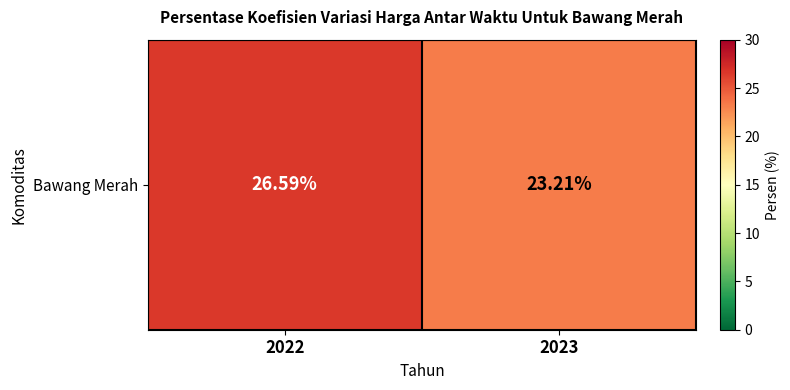

What is the change in value from 2022 to 2023?

-3.4